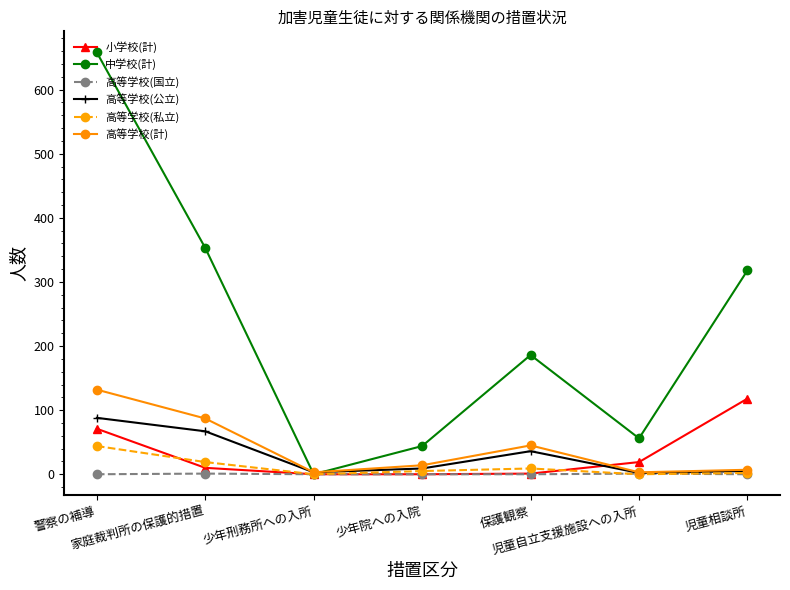

Which series has the largest total across all categories?

中学校(計)